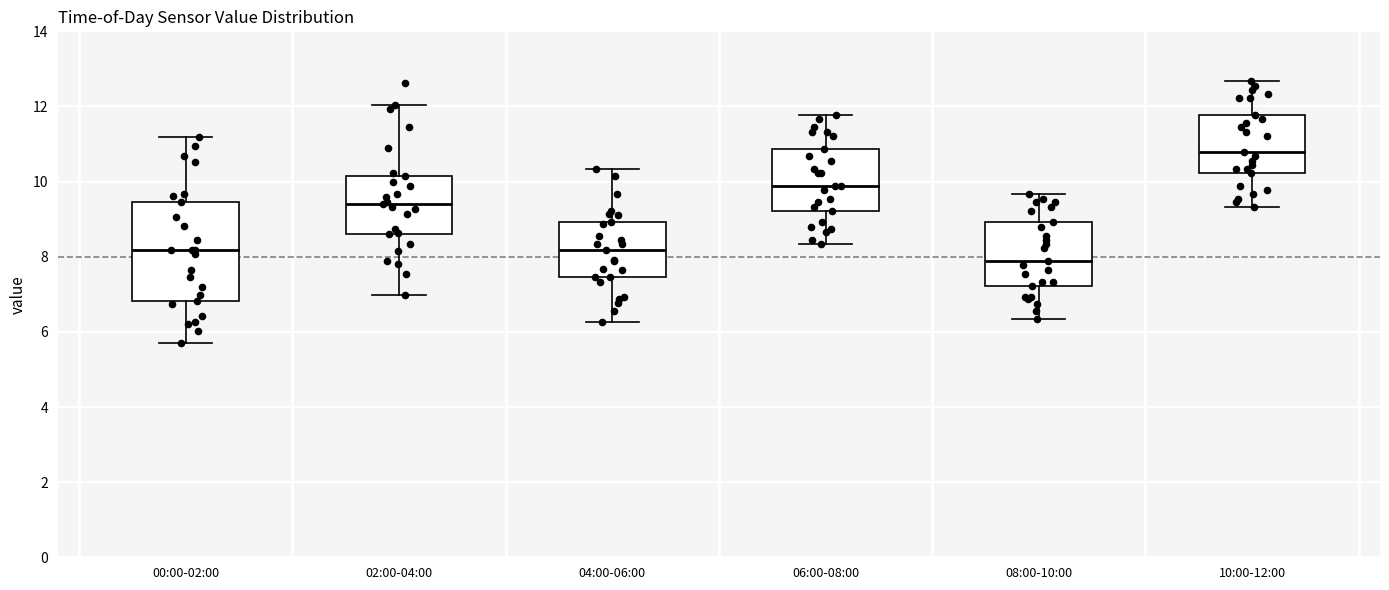

Reading left to right, transcribe this box plot: for each box, give where its median line is, the range the box spans, and where its two whiskers end, as read against the y-axis. The values are not printed on the chart, so give them approximately, as read against the axis.

00:00-02:00: median 8.2, box 6.8 to 9.4, whiskers 5.8 to 11.2
02:00-04:00: median 9.4, box 8.6 to 10.2, whiskers 7.0 to 12.0
04:00-06:00: median 8.2, box 7.4 to 9.0, whiskers 6.2 to 10.4
06:00-08:00: median 9.8, box 9.2 to 10.8, whiskers 8.4 to 11.8
08:00-10:00: median 7.8, box 7.2 to 9.0, whiskers 6.4 to 9.6
10:00-12:00: median 10.8, box 10.2 to 11.8, whiskers 9.4 to 12.6